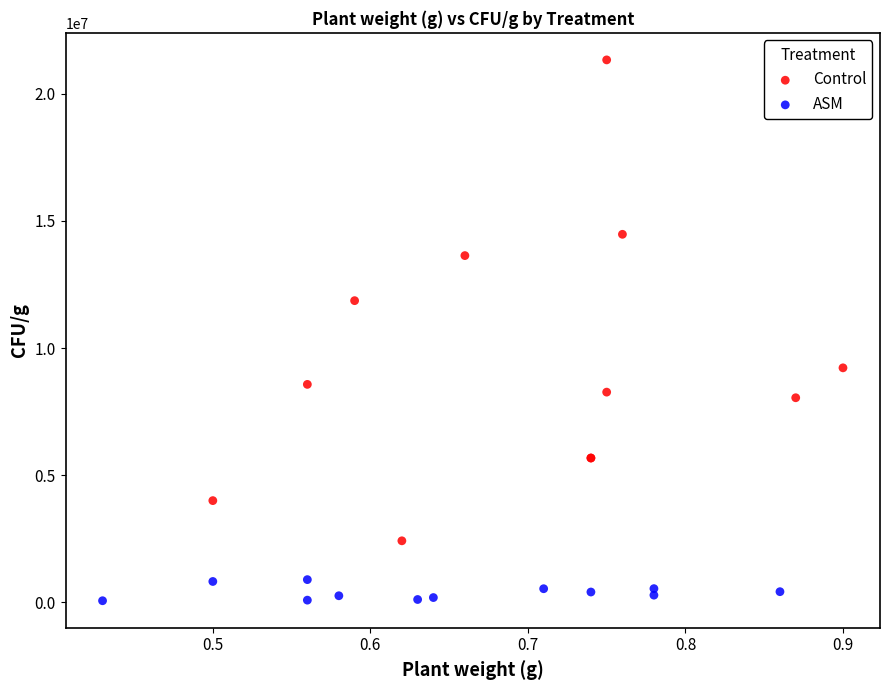

What are all the series names shown in the legend?

Control, ASM